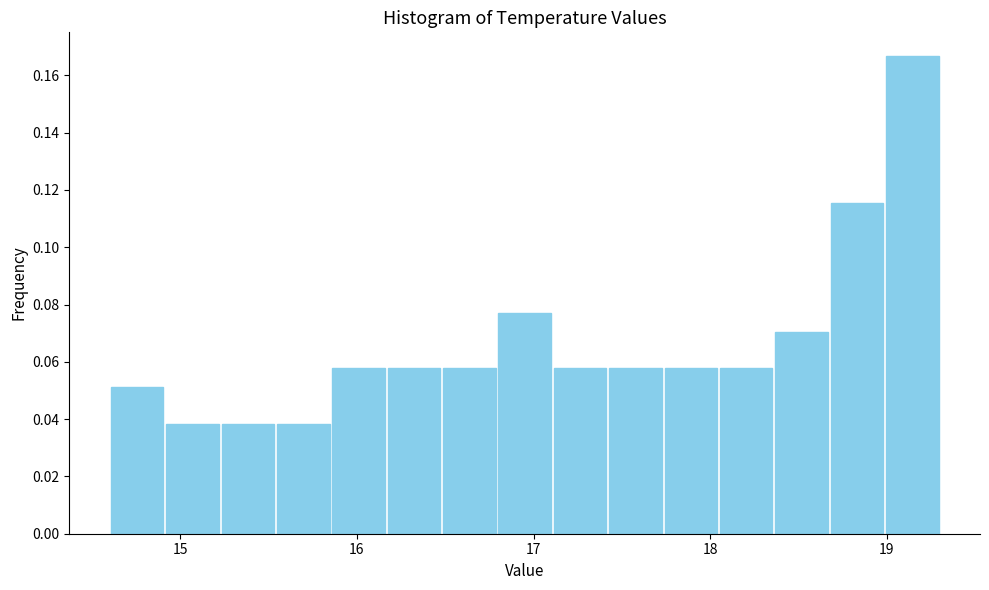

Around what value on the x-axis is the tallest bar? Give the approximate position of its centre, as read against the axis.

19.1